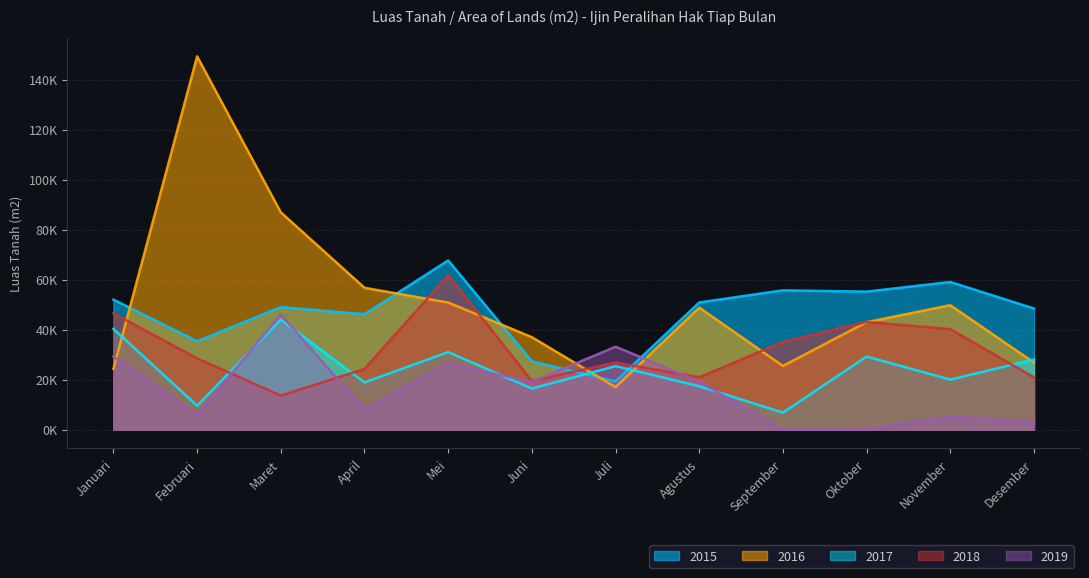

Which series has the largest range (max minus min)?

2016